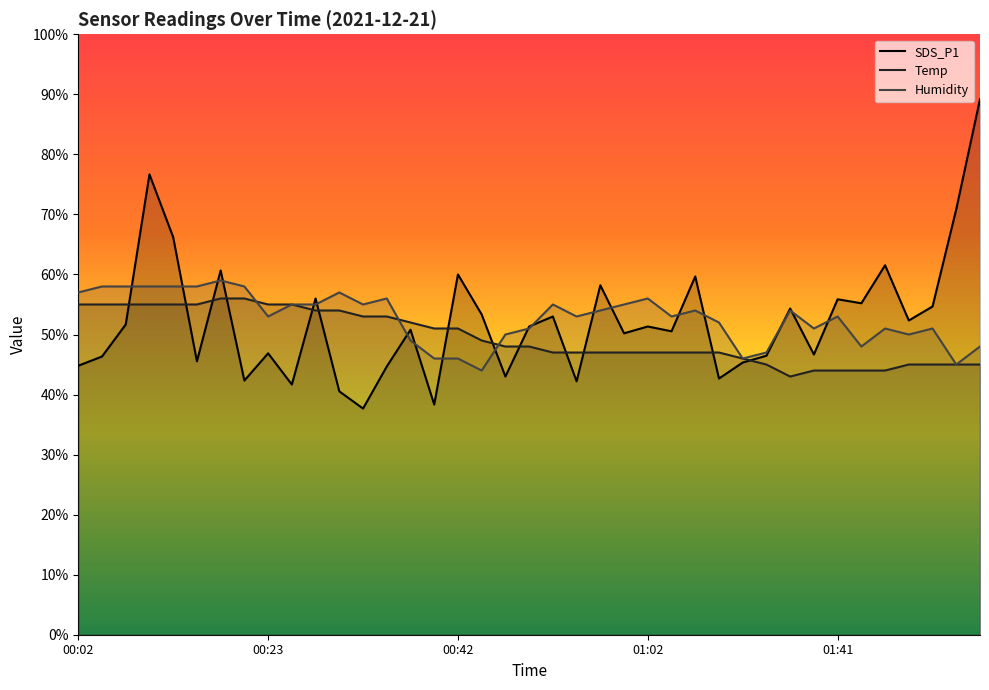

True or false: Temp has a value of 20.5 at 36.

False